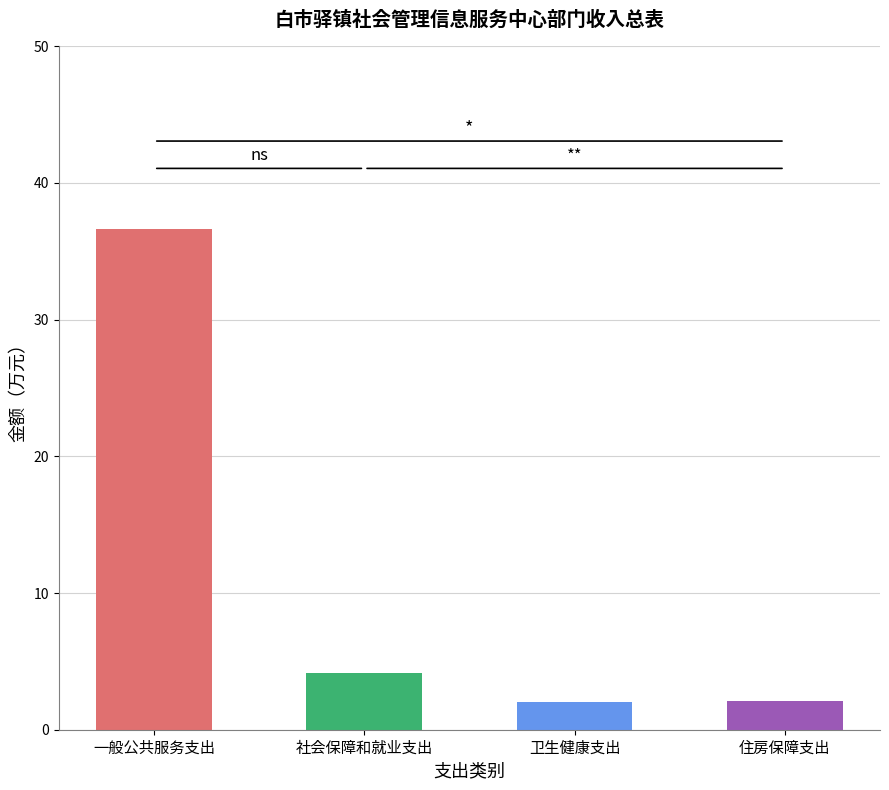

At which label is the value closest to 19?

社会保障和就业支出